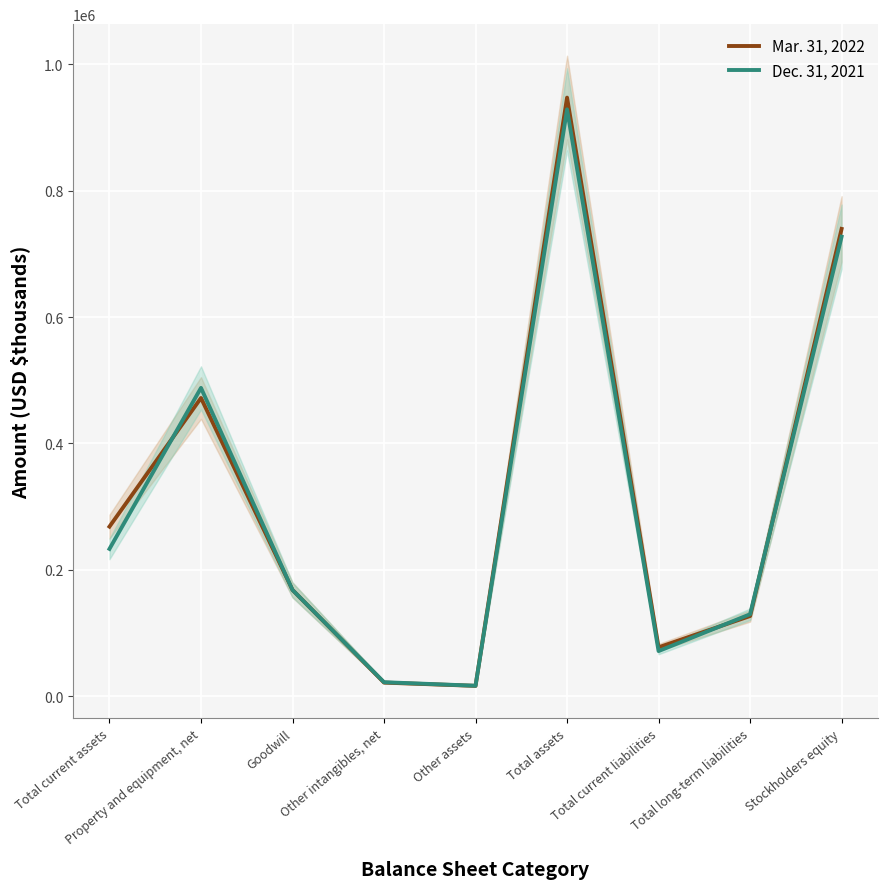

Is the value of Dec. 31, 2021 at Total current assets greater than the value of Mar. 31, 2022 at Total long-term liabilities?

Yes